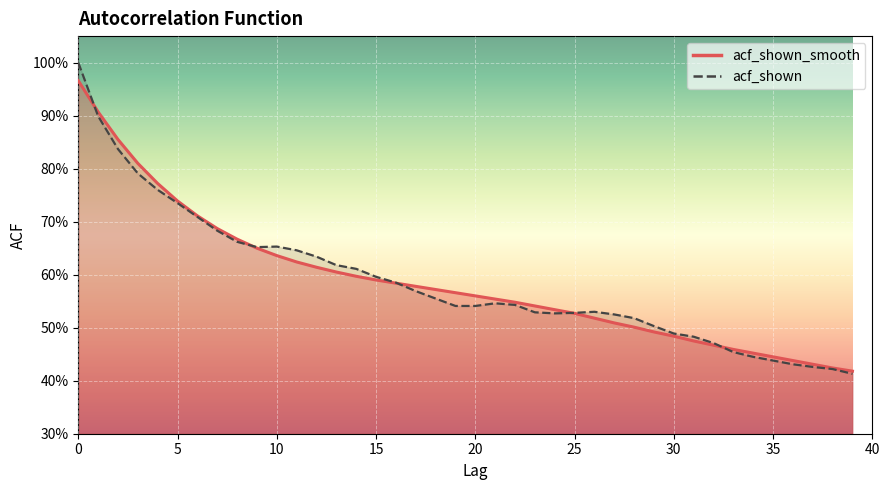

What is the sum of the acf_shown values at 39 and 4?

1.2